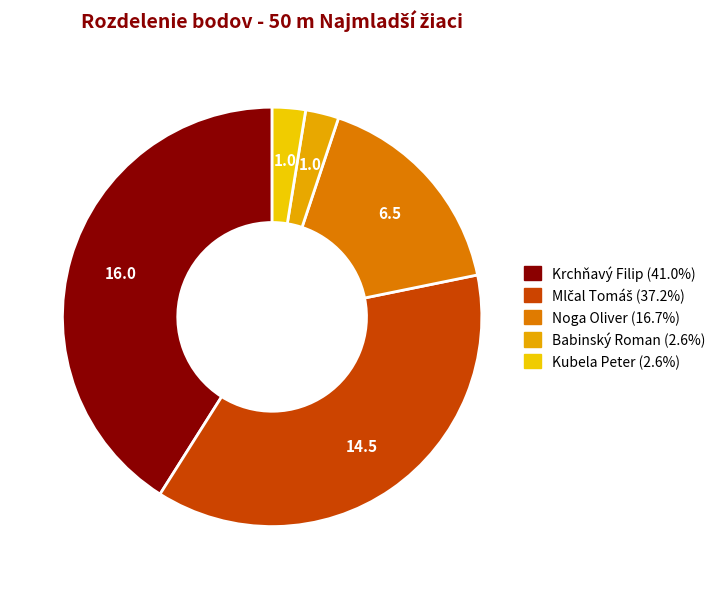

How many slices are in this pie chart?

5